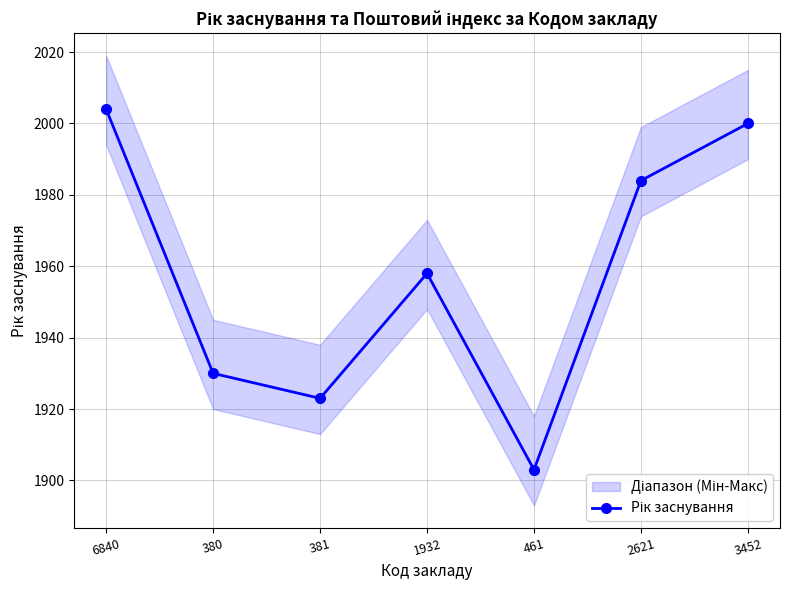

What value does the data have at 381?

1923